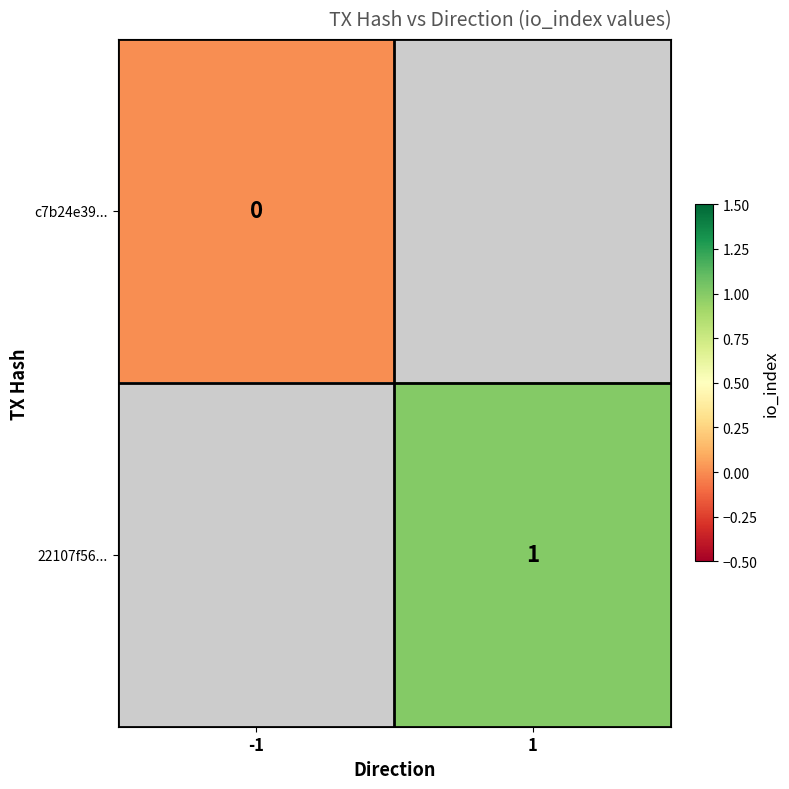

True or false: 22107f56... has a value of 1 at 1.

True